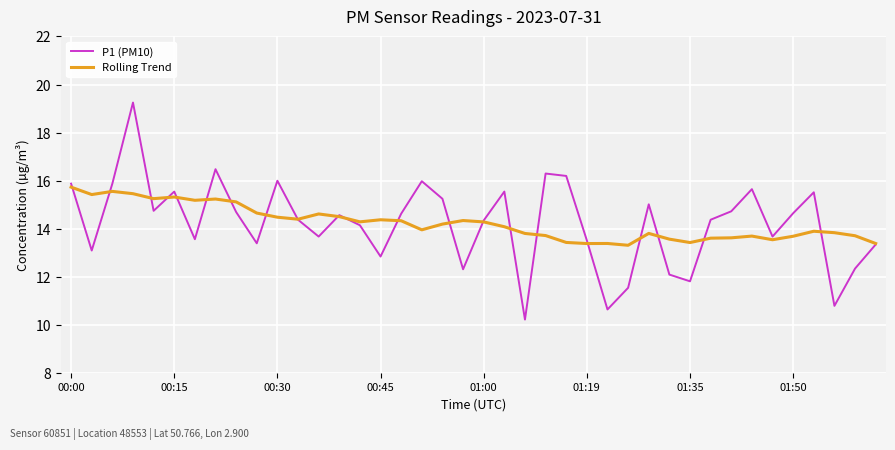

What is the maximum value for Rolling Trend?

15.7